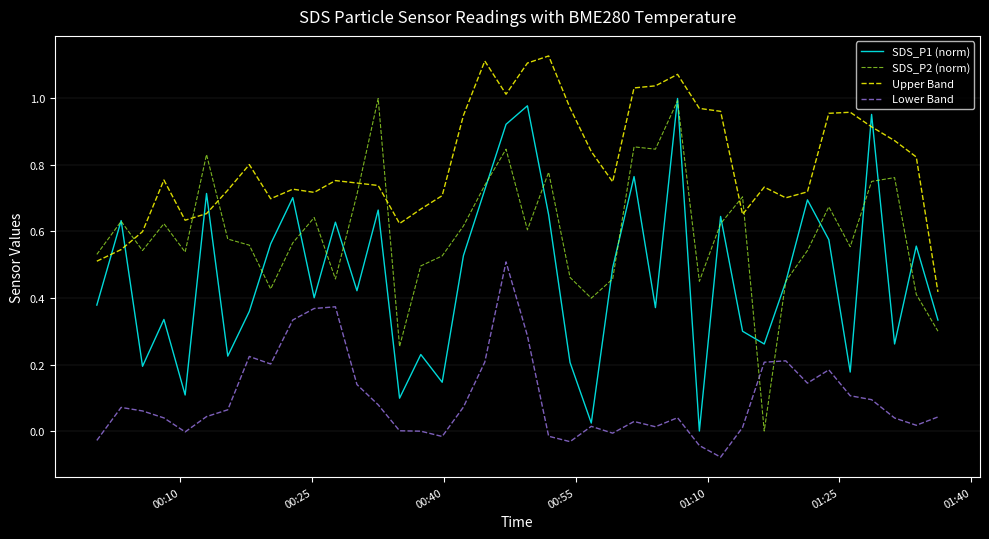

After their last crossing, which series has the higher values: SDS_P2 (norm) or Lower Band?

SDS_P2 (norm)